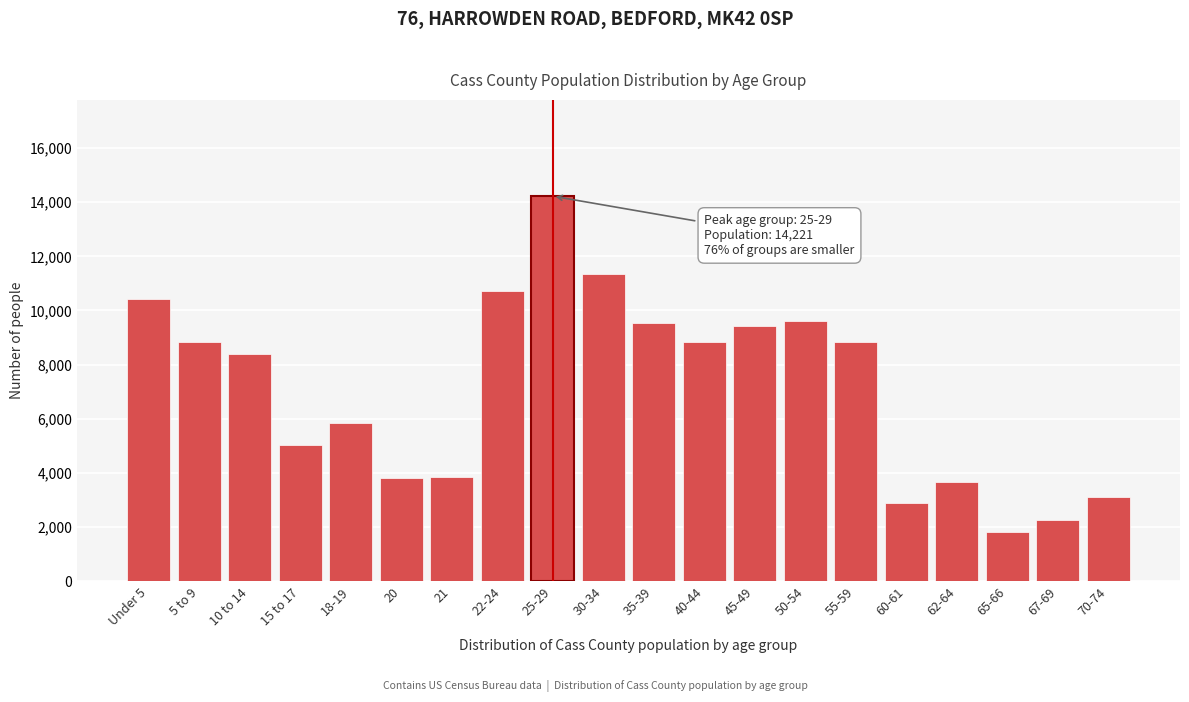

Which category has the highest value across all series?

25-29